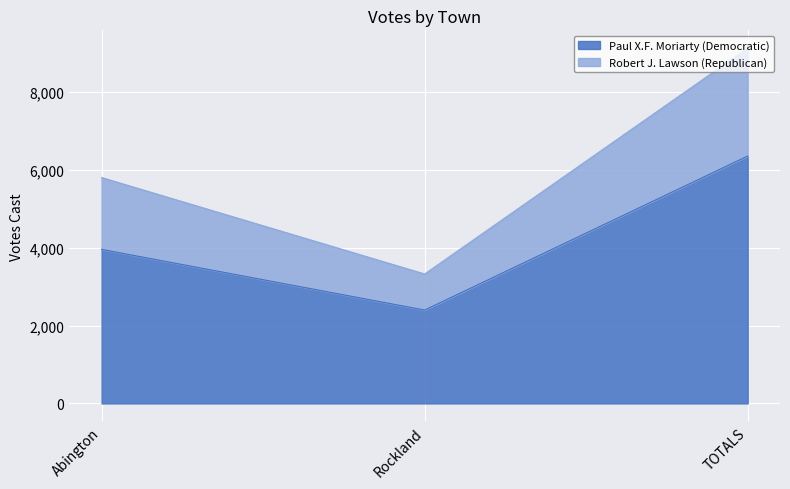

Between Rockland and TOTALS, which series saw the biggest shift?

Robert J. Lawson (Republican)